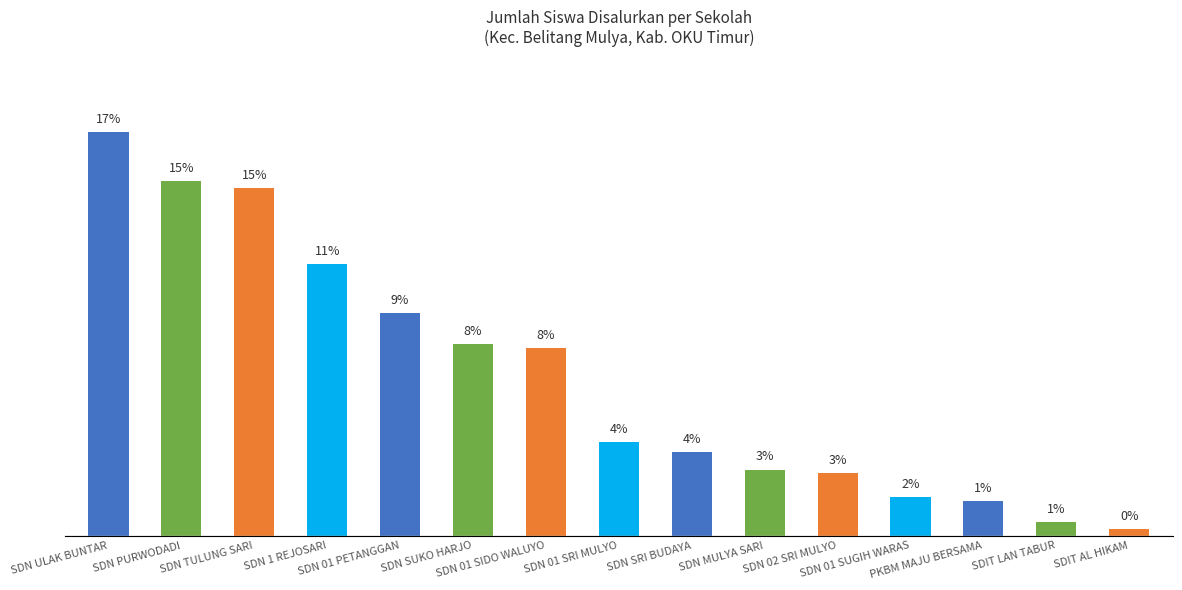

Reading left to right, transcribe all the data shown in this chart.

SDN ULAK BUNTAR=116	SDN PURWODADI=102	SDN TULUNG SARI=100	SDN 1 REJOSARI=78	SDN 01 PETANGGAN=64	SDN SUKO HARJO=55	SDN 01 SIDO WALUYO=54	SDN 01 SRI MULYO=27	SDN SRI BUDAYA=24	SDN MULYA SARI=19	SDN 02 SRI MULYO=18	SDN 01 SUGIH WARAS=11	PKBM MAJU BERSAMA=10	SDIT LAN TABUR=4	SDIT AL HIKAM=2